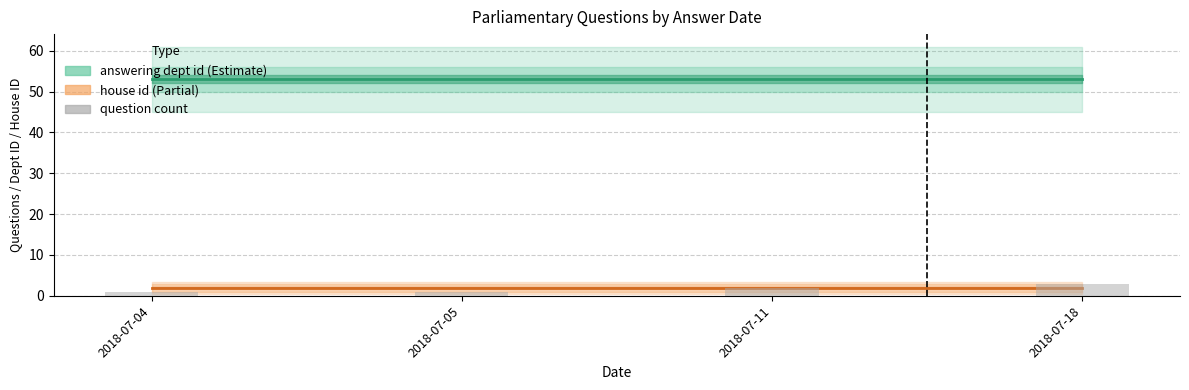

At how many categories does at least one series exceed 27?

4